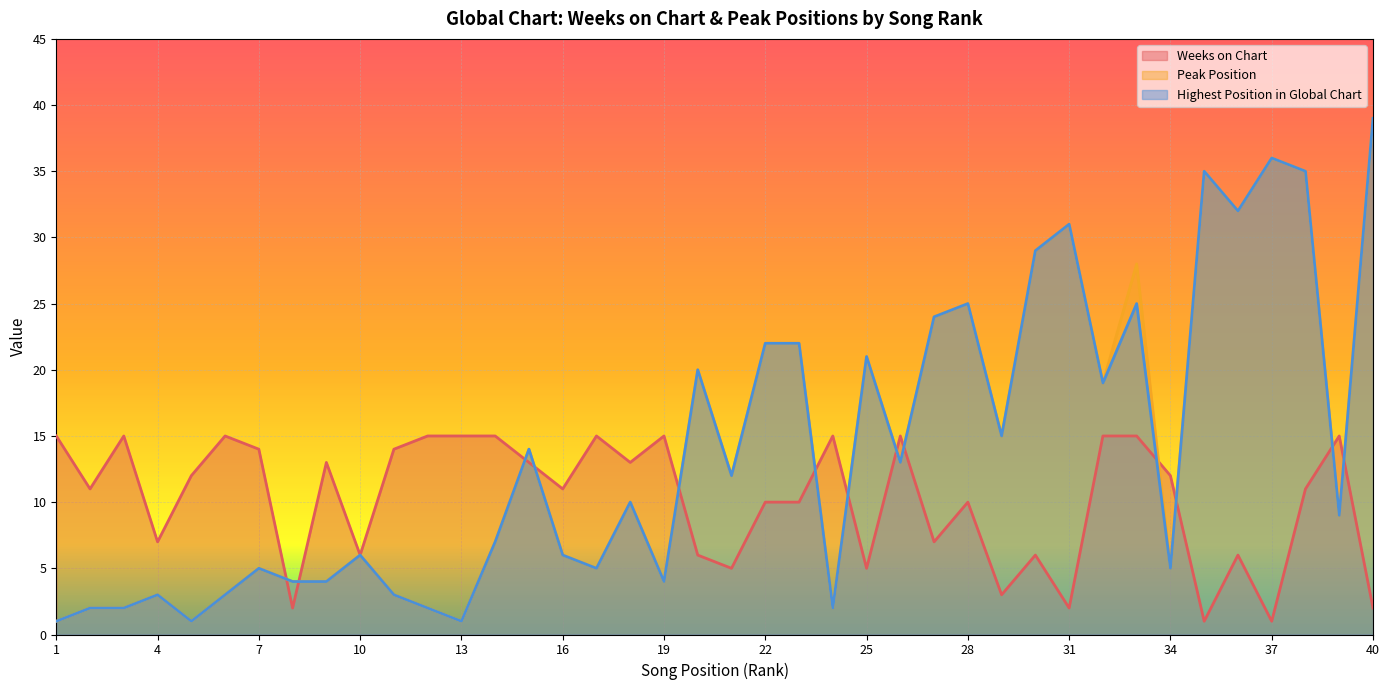

True or false: Weeks on Chart has a value of 15 at 1.

True